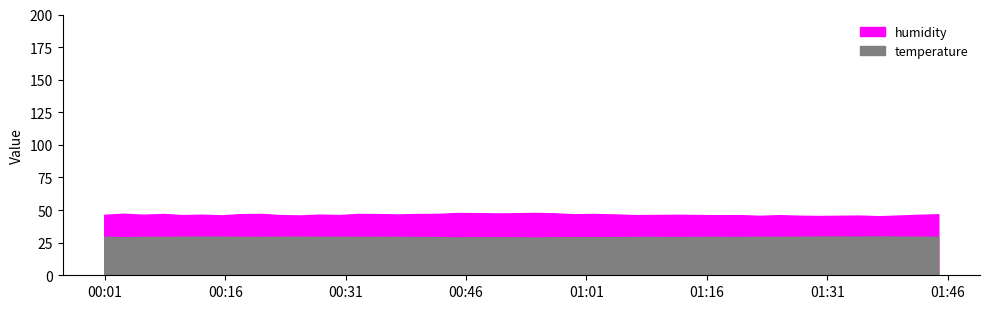

How many lines are shown in the chart?

2